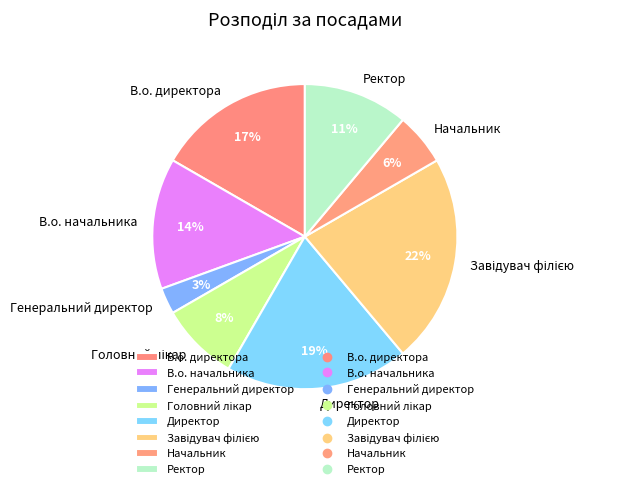

To the nearest percent, what percentage of the pie is В.о. директора?

17%